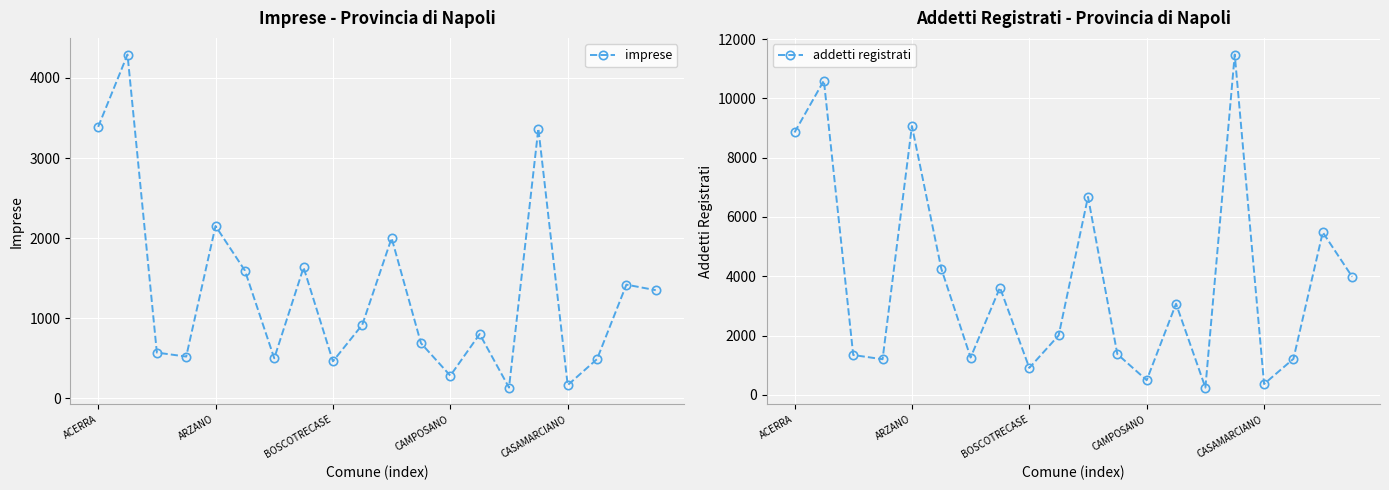

True or false: addetti registrati and imprese cross at least once.

False